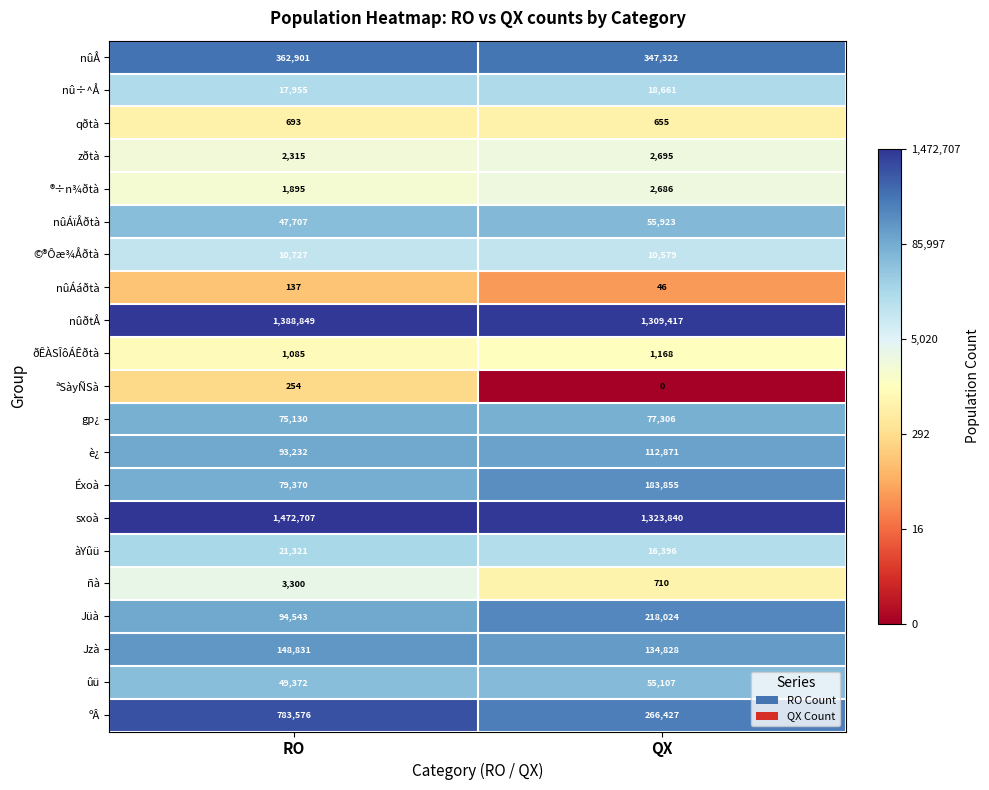

Which label corresponds to the largest value in the chart?

RO